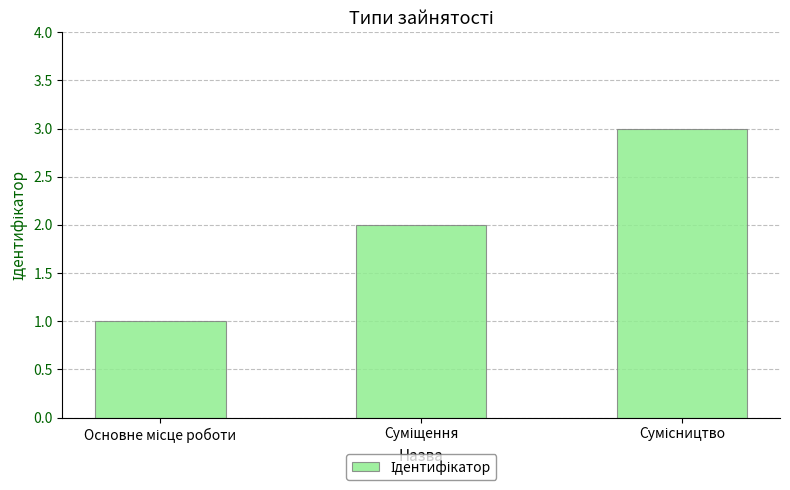

What is the maximum value shown in the chart?

3